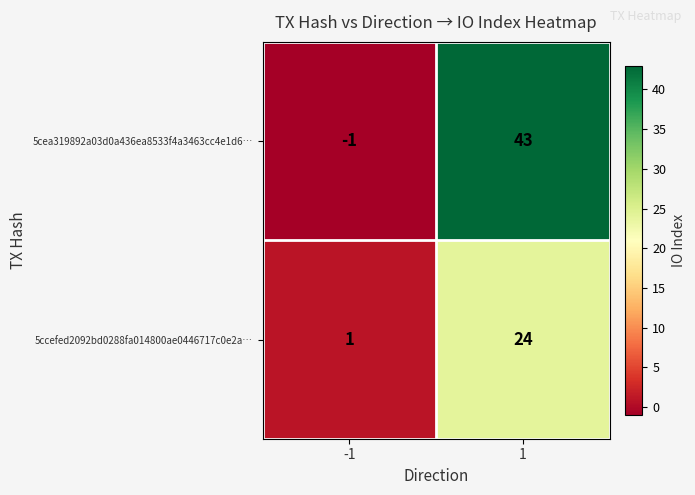

How many distinct data groups are displayed?

2